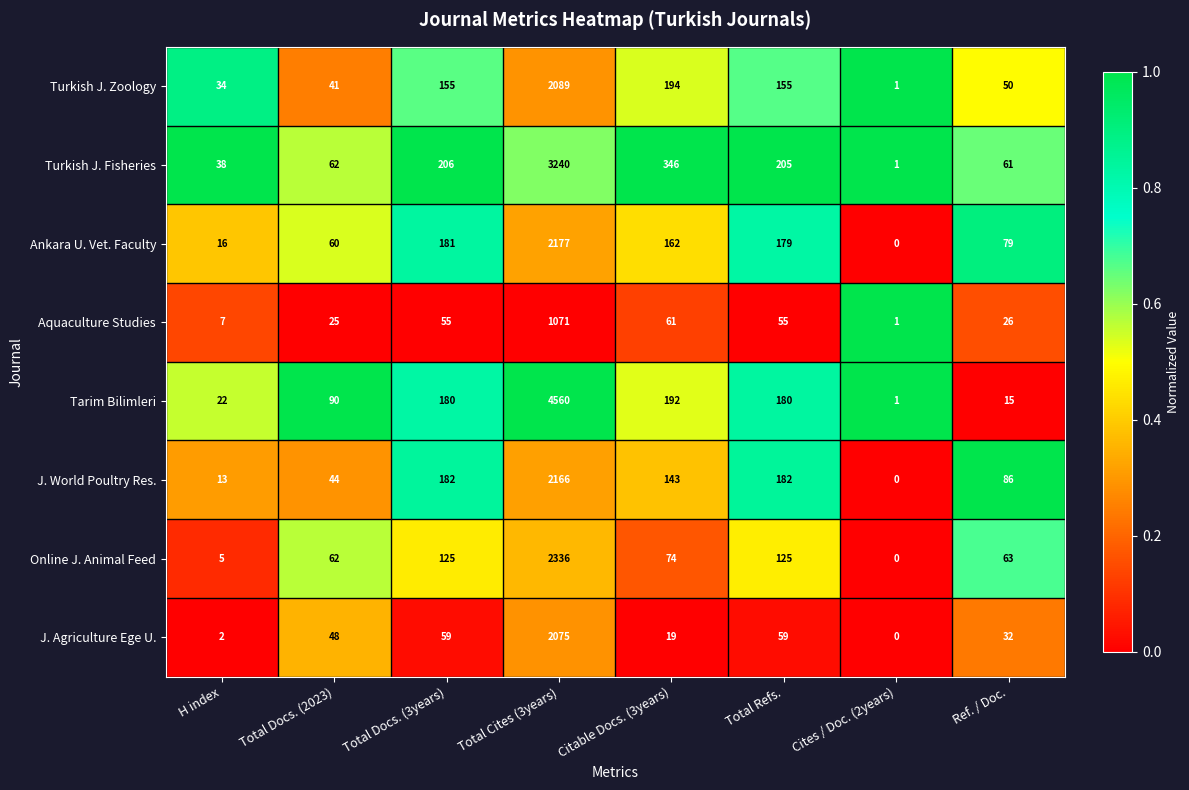

At Total Refs., list the series in order from largest to smallest.

Turkish J. Fisheries, J. World Poultry Res., Tarim Bilimleri, Ankara U. Vet. Faculty, Turkish J. Zoology, Online J. Animal Feed, J. Agriculture Ege U., Aquaculture Studies